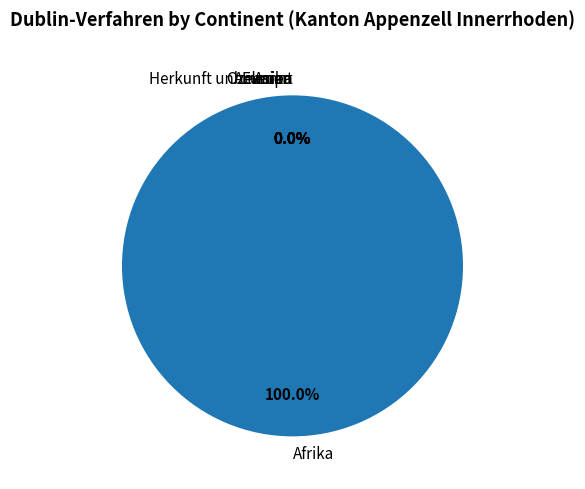

What is the smallest slice in the pie chart?

Amerika